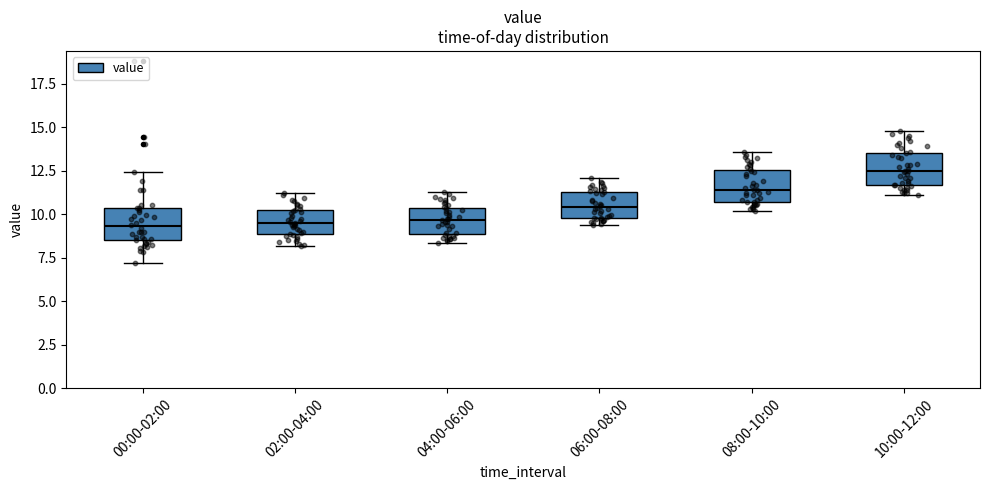

Reading left to right, transcribe this box plot: for each box, give where its median line is, the range the box spans, and where its two whiskers end, as read against the y-axis. The values are not printed on the chart, so give them approximately, as read against the axis.

00:00-02:00: median 9.5, box 8.5 to 10.5, whiskers 7.0 to 12.5
02:00-04:00: median 9.5, box 9.0 to 10.0, whiskers 8.0 to 11.0
04:00-06:00: median 9.5, box 9.0 to 10.5, whiskers 8.5 to 11.5
06:00-08:00: median 10.5, box 10.0 to 11.5, whiskers 9.5 to 12.0
08:00-10:00: median 11.5, box 10.5 to 12.5, whiskers 10.0 to 13.5
10:00-12:00: median 12.5, box 11.5 to 13.5, whiskers 11.0 to 15.0